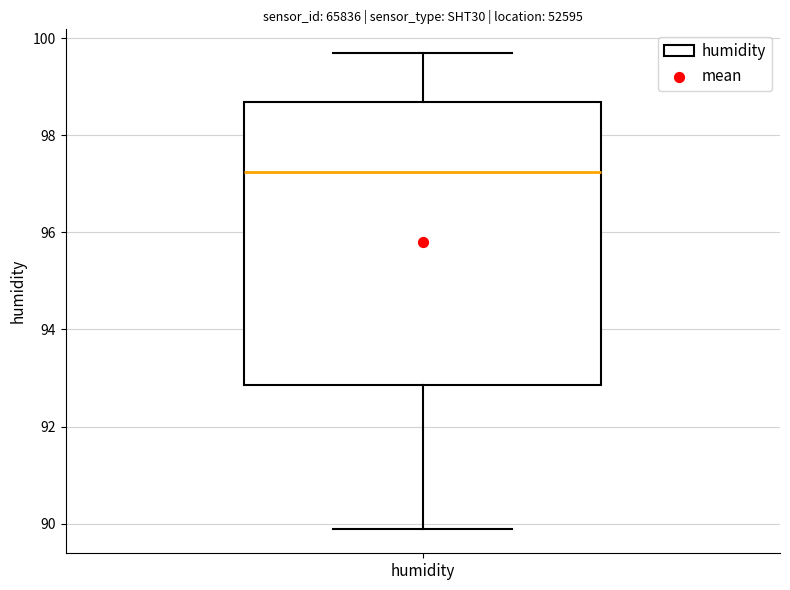

Where does the median line of the box for humidity sit on the y-axis? The values are not printed on the chart, so give them approximately, as read against the axis.

97.2